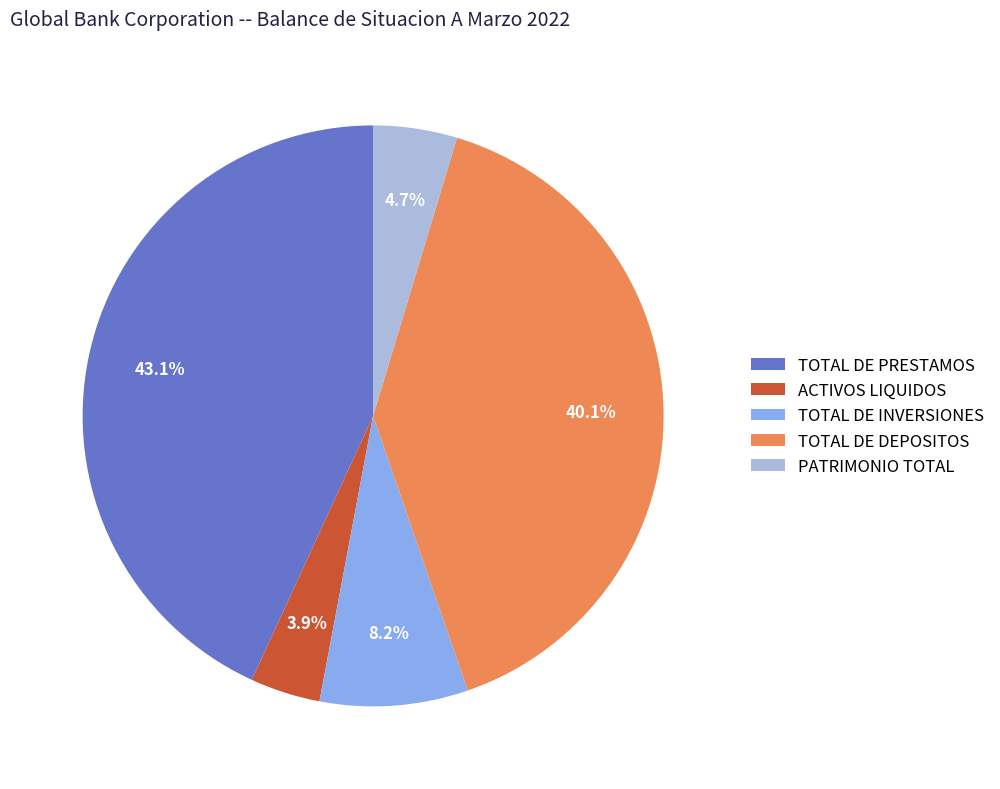

Rank the categories by value from highest to lowest.

TOTAL DE PRESTAMOS, TOTAL DE DEPOSITOS, TOTAL DE INVERSIONES, PATRIMONIO TOTAL, ACTIVOS LIQUIDOS